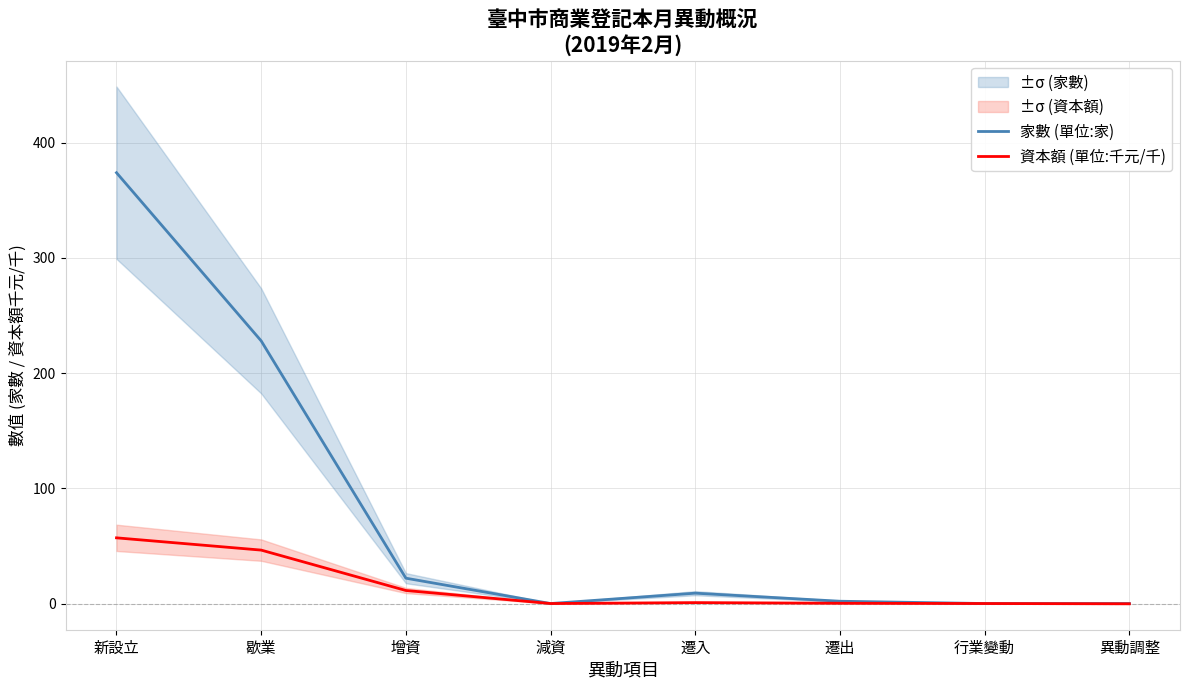

What is the difference between the maximum and minimum values in the 資本額 (單位:千元/千) series?

57.3